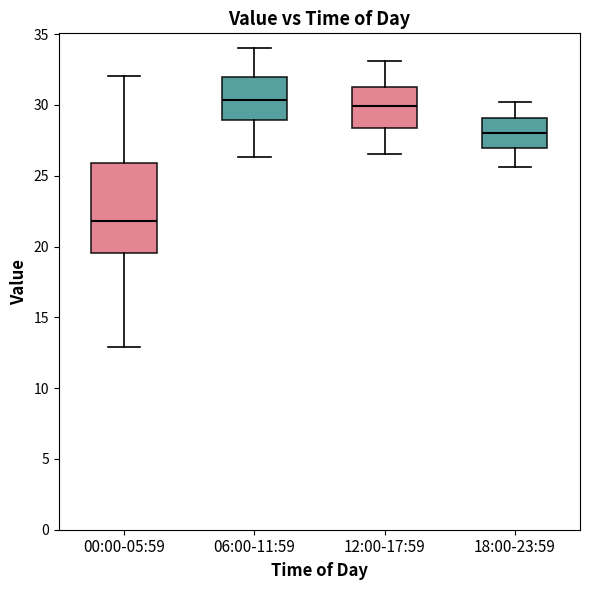

Reading left to right, transcribe this box plot: for each box, give where its median line is, the range the box spans, and where its two whiskers end, as read against the y-axis. The values are not printed on the chart, so give them approximately, as read against the axis.

00:00-05:59: median 22.0, box 19.5 to 26.0, whiskers 13.0 to 32.0
06:00-11:59: median 30.5, box 29.0 to 32.0, whiskers 26.5 to 34.0
12:00-17:59: median 30.0, box 28.5 to 31.5, whiskers 26.5 to 33.0
18:00-23:59: median 28.0, box 27.0 to 29.0, whiskers 25.5 to 30.0